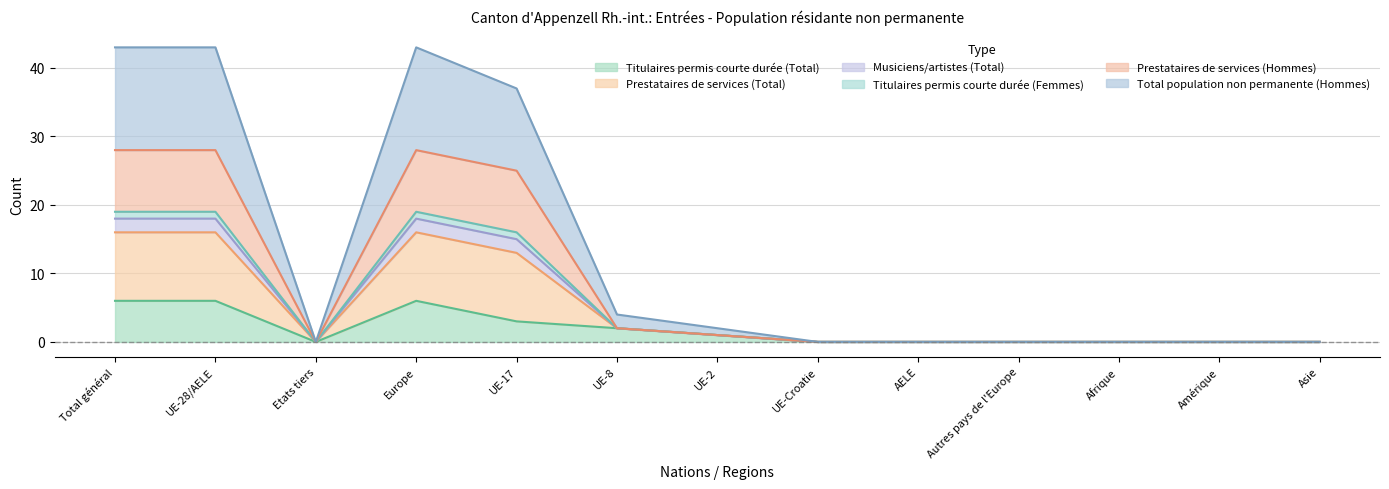

Between UE-2 and Europe, which is larger?

Europe